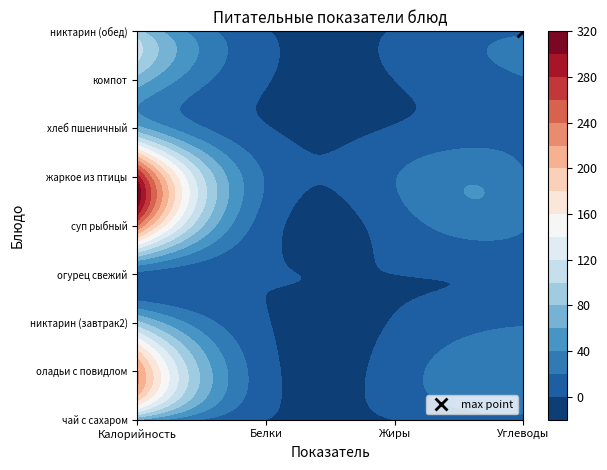

True or false: компот has a value of 0 at Жиры.

True